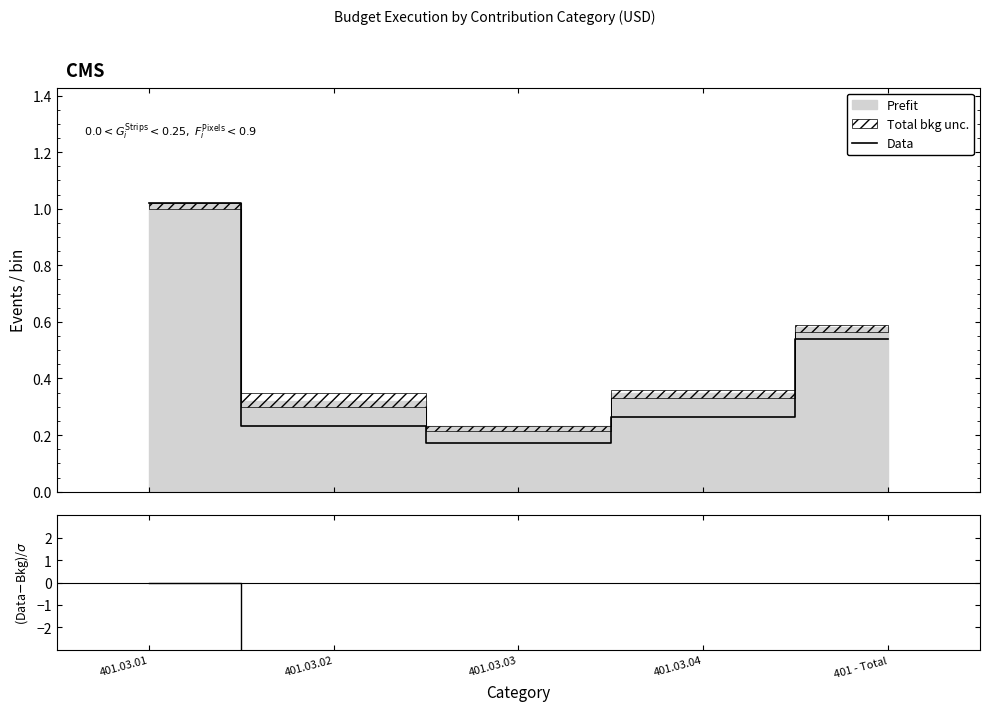

Count the number of categories in the chart.

5